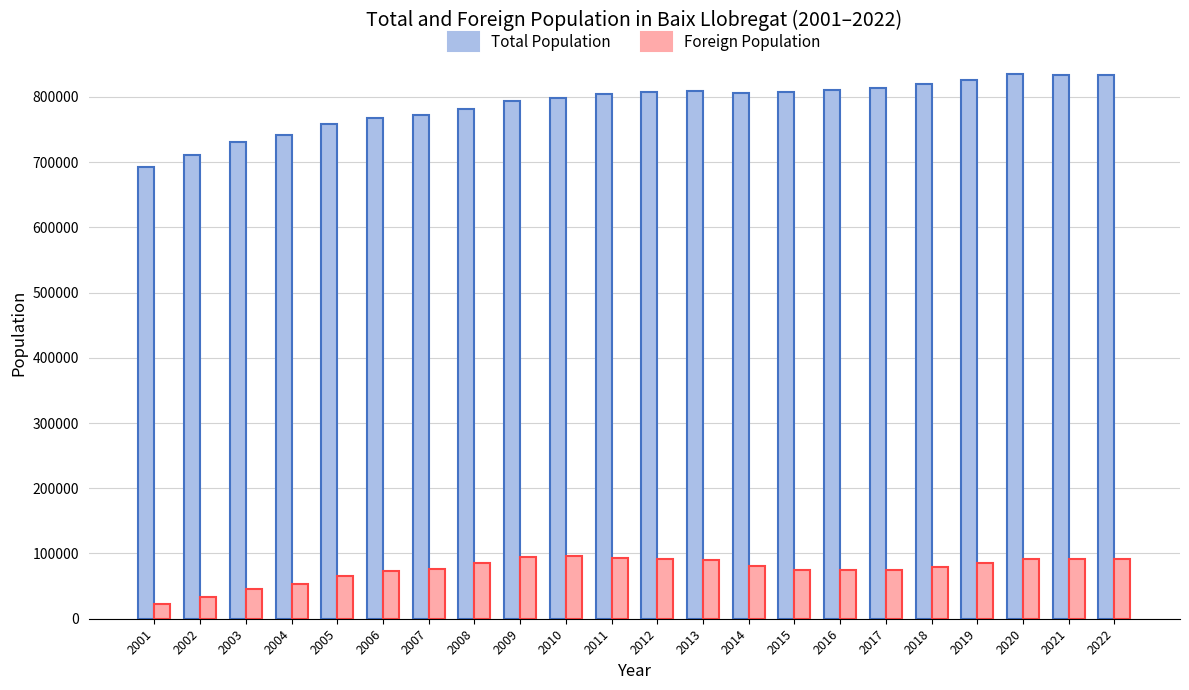

Read the Foreign Population value at 2011.

93708